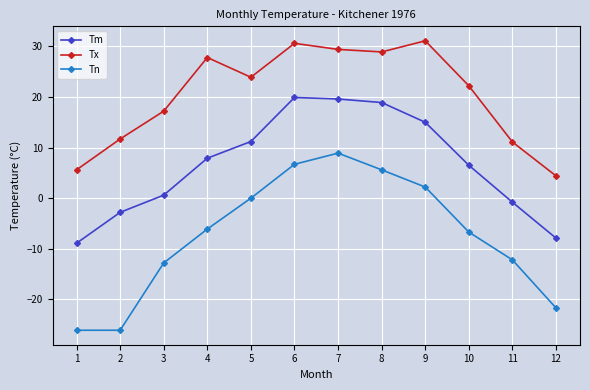

True or false: Tm and Tx intersect in this chart.

False